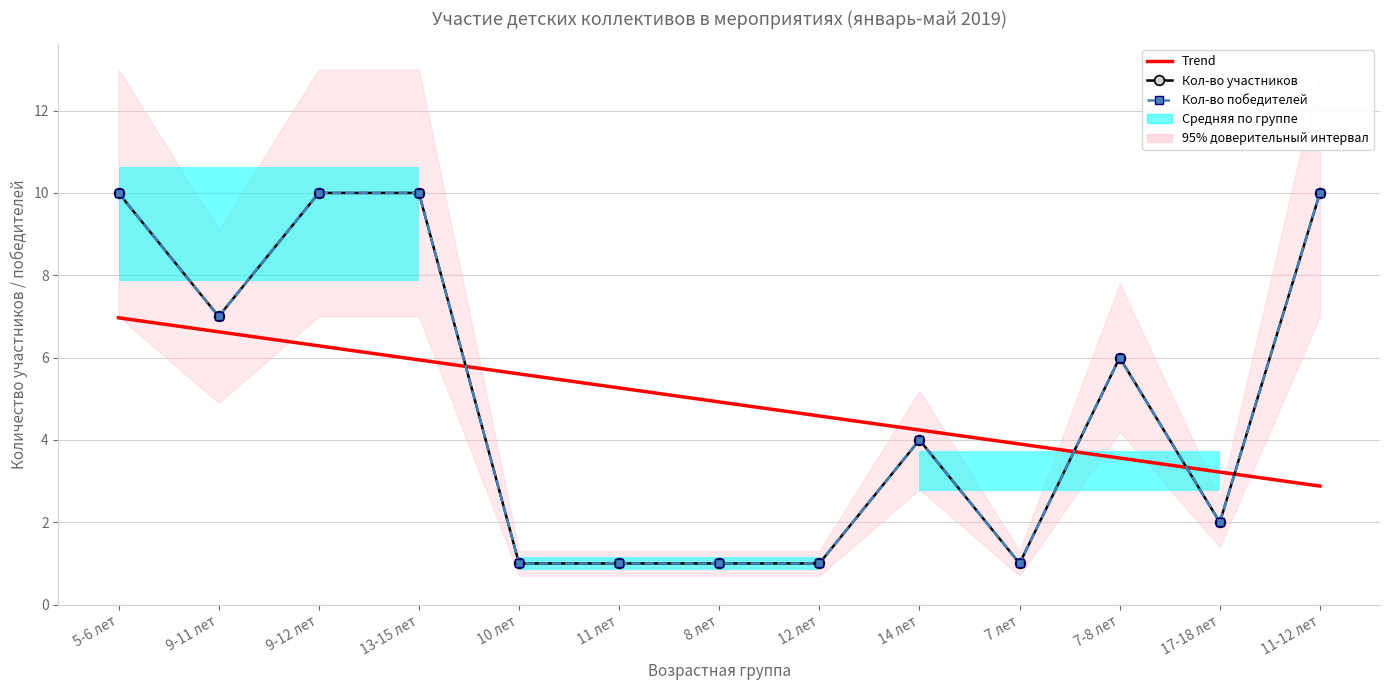

Which series ends up on top after the final intersection of Кол-во победителей and Trend?

Кол-во победителей